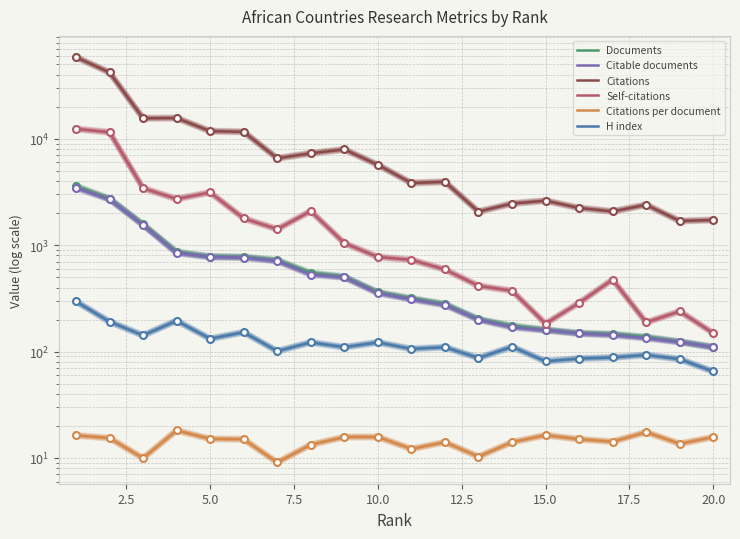

How many series are shown in this chart?

6